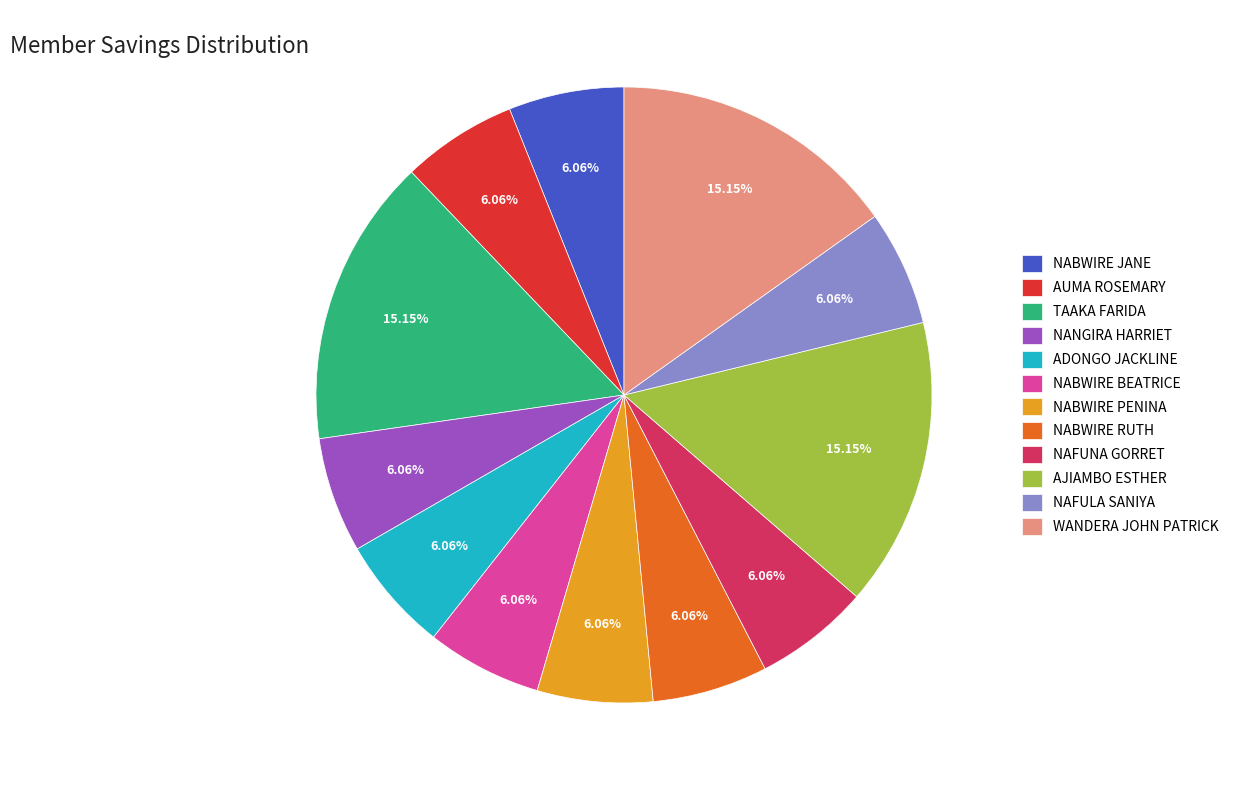

To the nearest percent, what is the average slice percentage?

8%